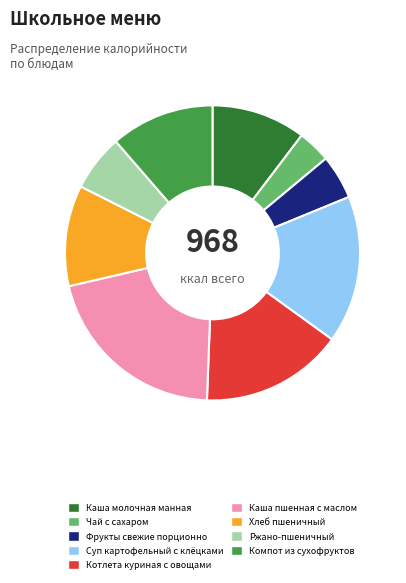

Which category has the biggest portion of the pie?

Каша пшенная с маслом